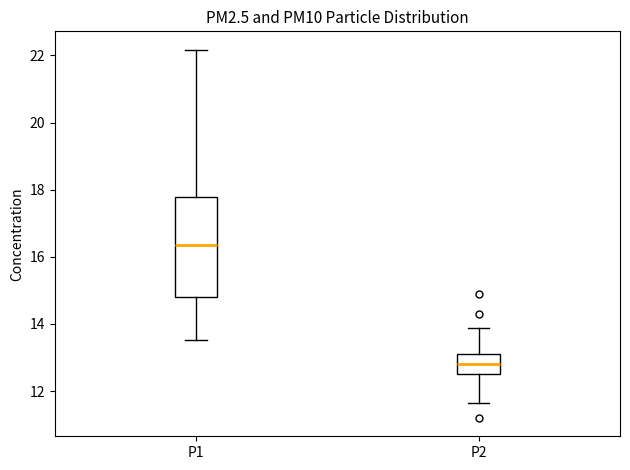

Reading left to right, read every box against the y-axis: the position of its median line, the range the box covers, and the ends of its whiskers. The values are not printed on the chart, so give them approximately, as read against the axis.

P1: median 16.4, box 14.8 to 17.8, whiskers 13.6 to 22.2
P2: median 12.8, box 12.6 to 13.2, whiskers 11.6 to 13.8